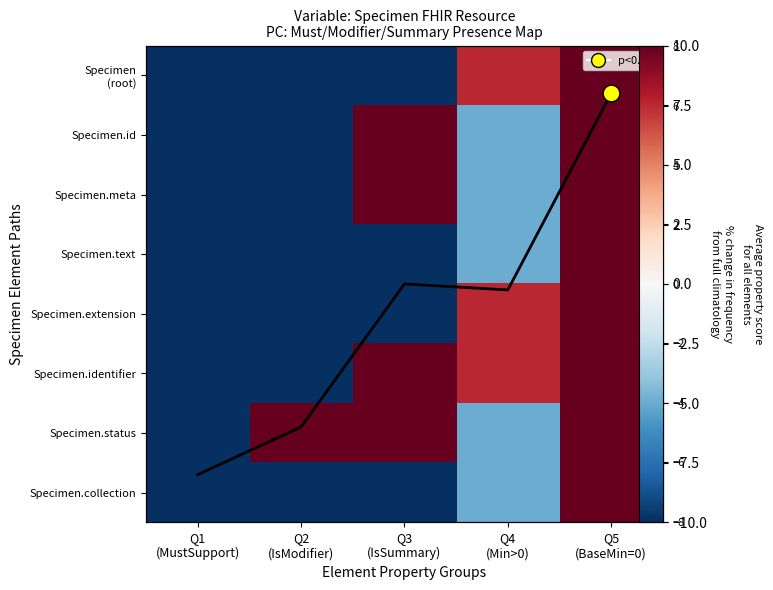

At which category is the sum across all series the highest?

Q5
(BaseMin=0)